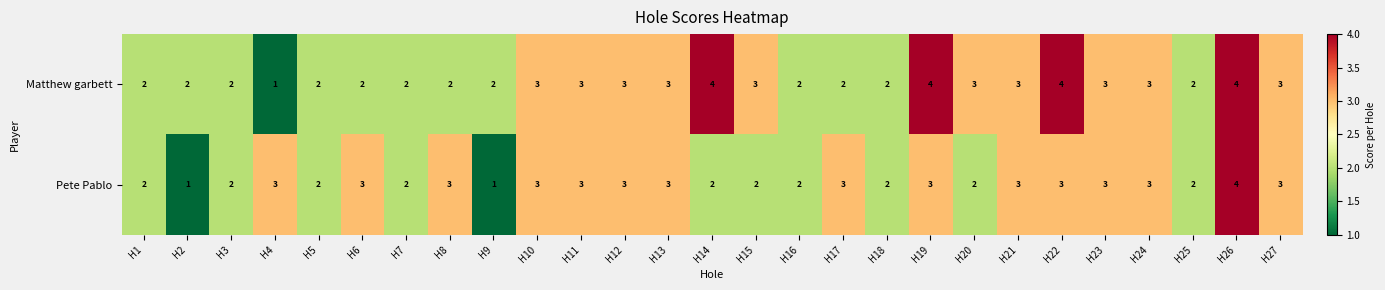

True or false: Pete Pablo has a value of 1 at H23.

False